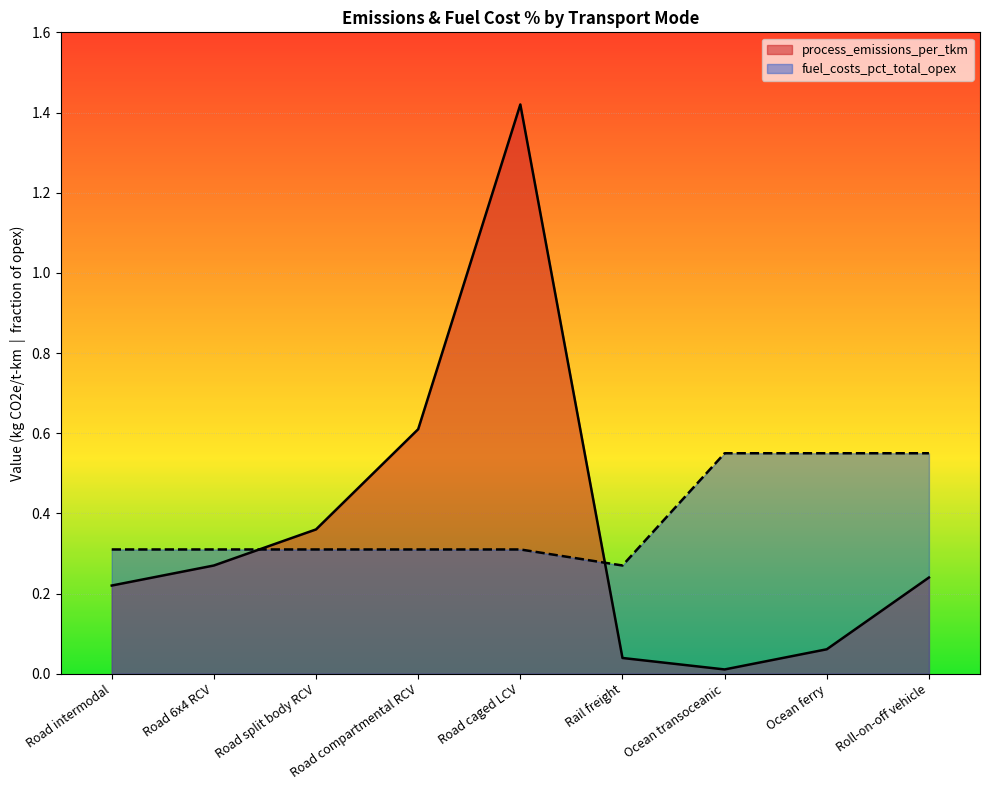

Is it true that fuel_costs_pct_total_opex equals 0.5 at Road intermodal?

False